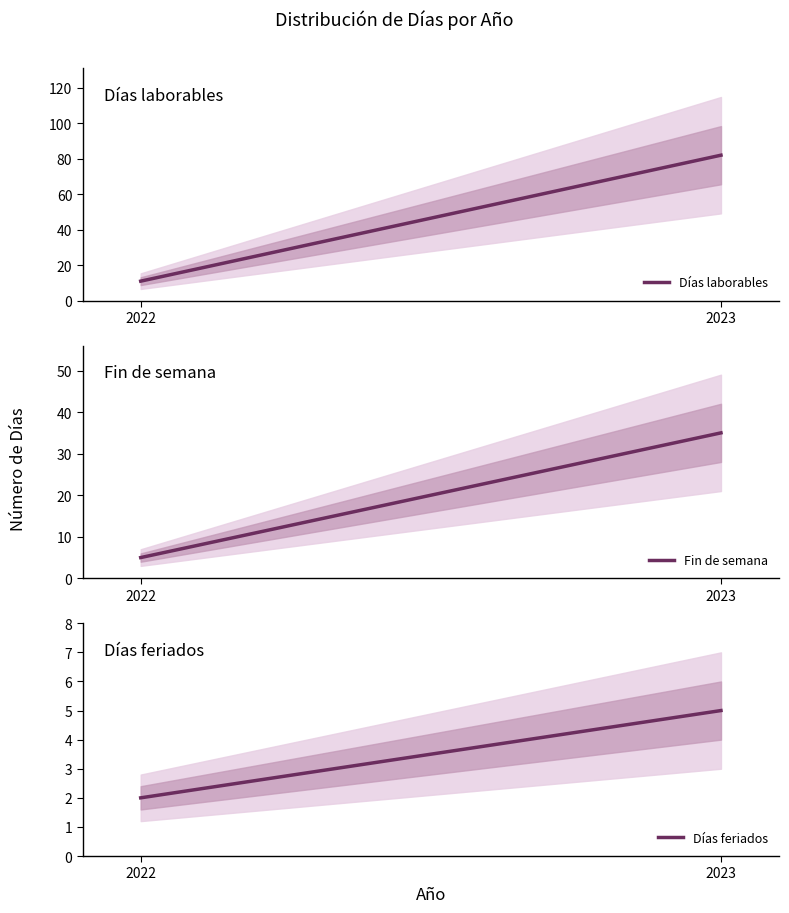

What are all the series names shown in the legend?

Días laborables, Fin de semana, Días feriados